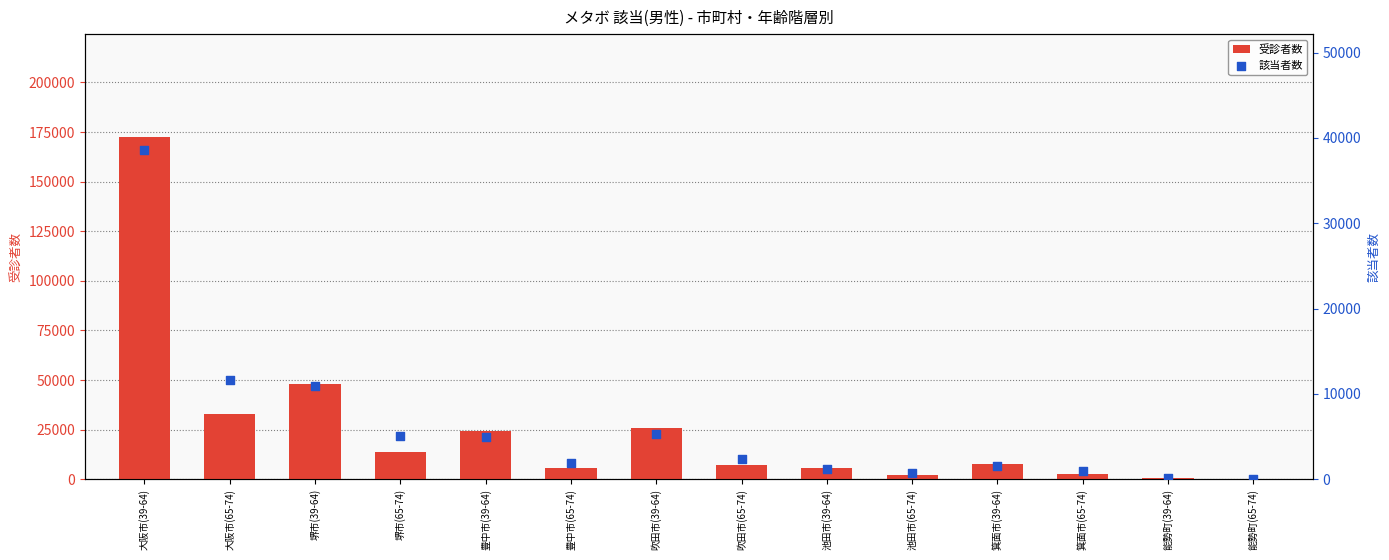

Which series reaches the maximum Y coordinate?

受診者数